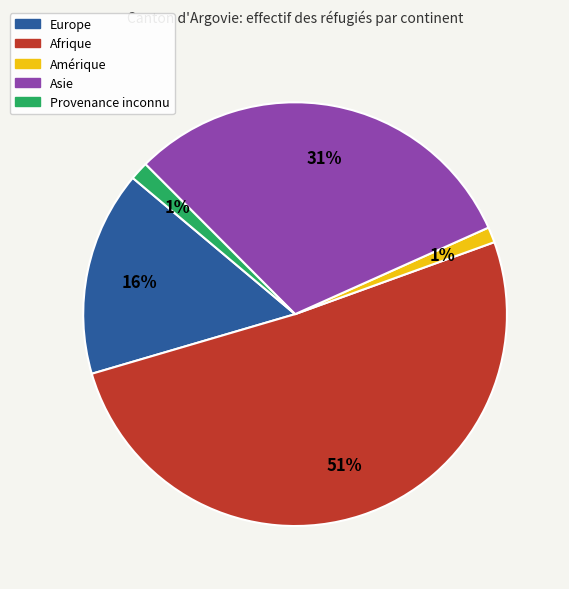

Do Afrique and Asie together represent more than half of the pie?

Yes